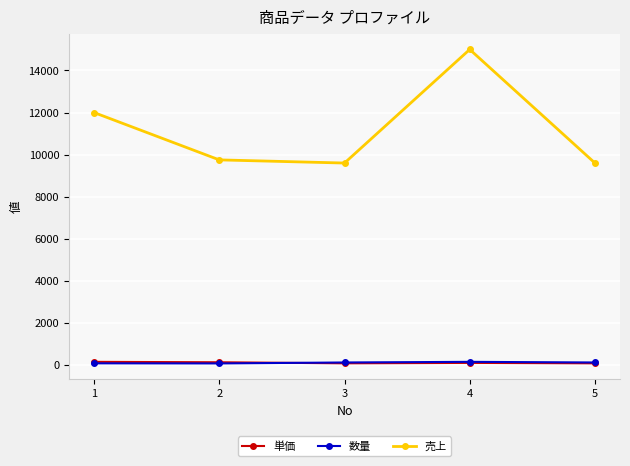

How many values in the 数量 series are below 120?

2